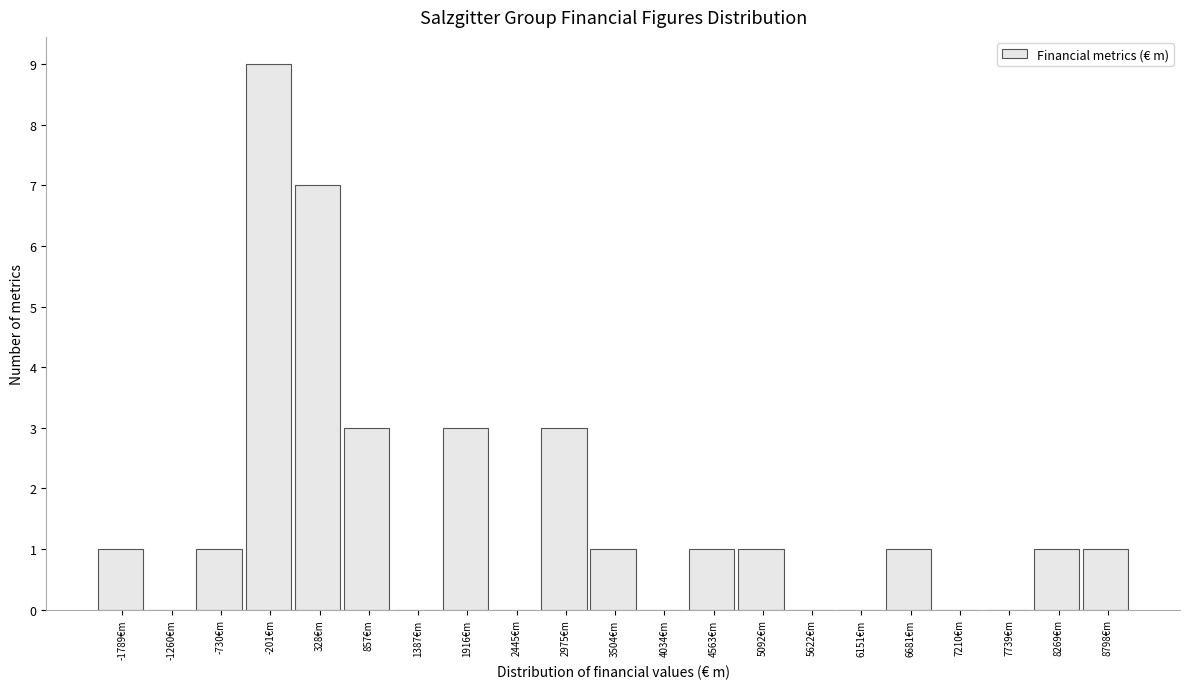

Reading left to right, list all the values displayed in this chart.

-1789€m=1	-1260€m=0	-730€m=1	-201€m=9	328€m=7	857€m=3	1387€m=0	1916€m=3	2445€m=0	2975€m=3	3504€m=1	4034€m=0	4563€m=1	5092€m=1	5622€m=0	6151€m=0	6681€m=1	7210€m=0	7739€m=0	8269€m=1	8798€m=1